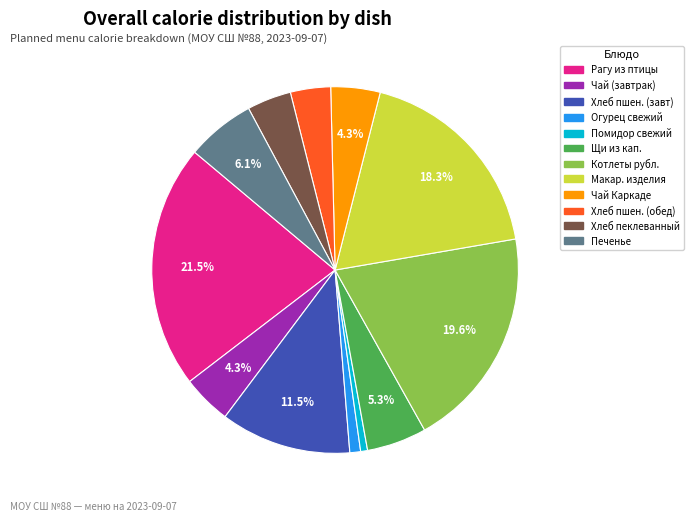

Is there a majority slice in this chart?

No